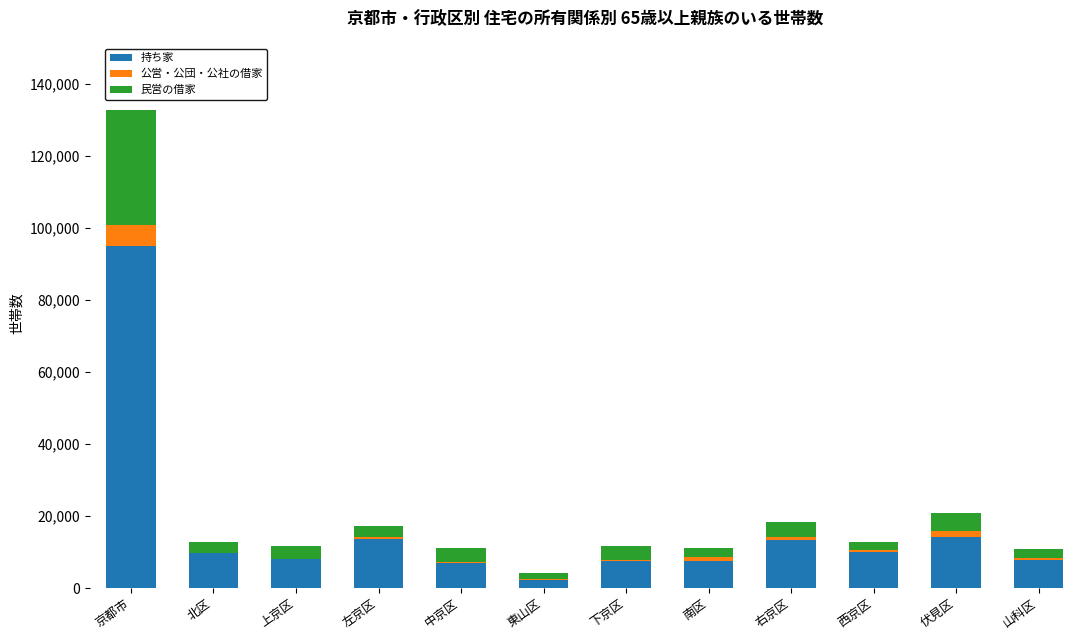

The 持ち家 series shows 53625 at 京都市. True or false?

False